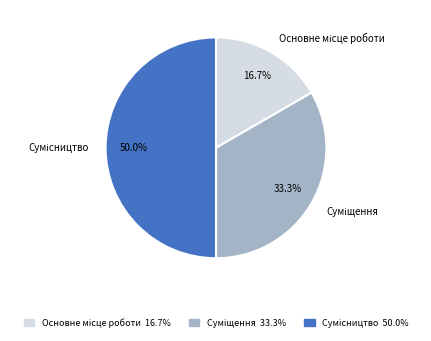

How much of the chart is everything except Суміщення?

66.7%